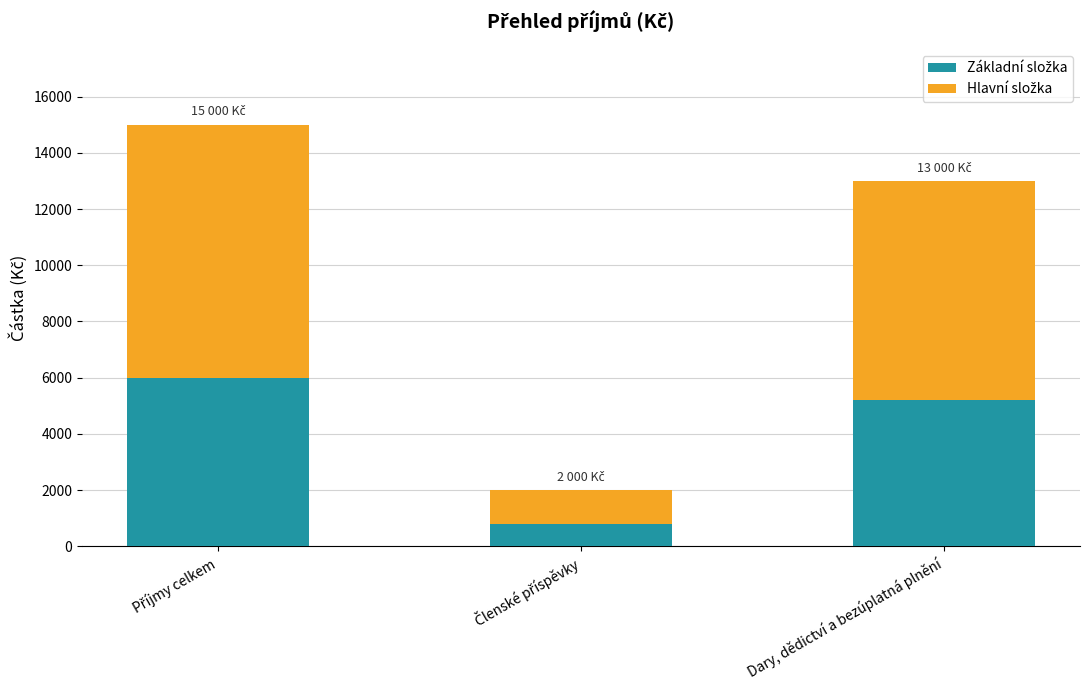

What is the total value across all series at Dary, dědictví a bezúplatná plnění?

13000